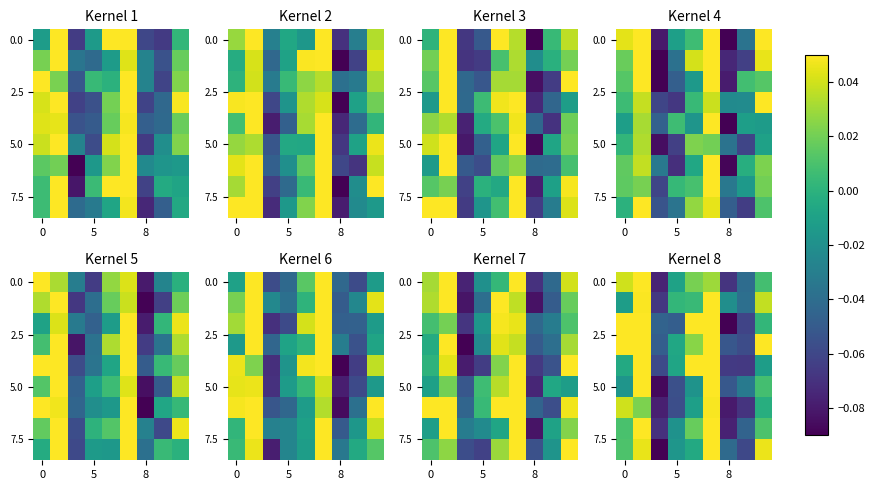

What is the total value across all series at 0?

0.2